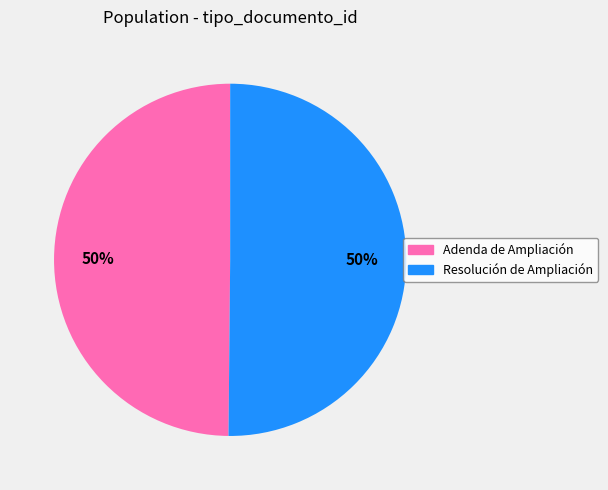

To the nearest percent, what is the average slice percentage?

50%